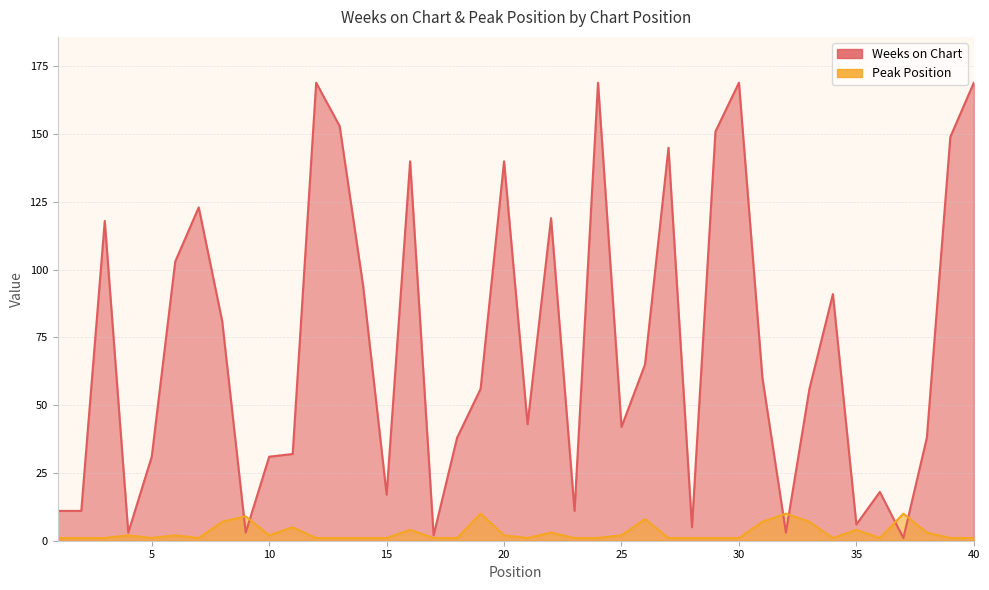

Reading left to right, what are all the values shown in this chart?

Weeks on Chart: 11	11	118	3	31	103	123	81	3	31	32	169	153	94	17	140	2	38	56	140	43	119	11	169	42	65	145	5	151	169	60	3	56	91	6	18	1	38	149	169
Peak Position: 1	1	1	2	1	2	1	7	9	2	5	1	1	1	1	4	1	1	10	2	1	3	1	1	2	8	1	1	1	1	7	10	7	1	4	1	10	3	1	1